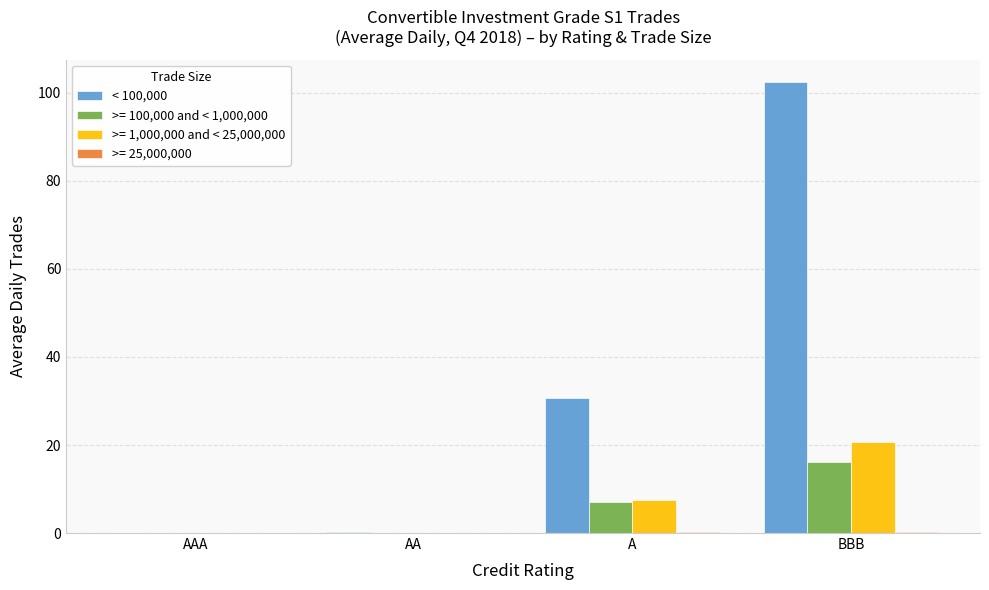

Which series has the largest total across all categories?

< 100,000